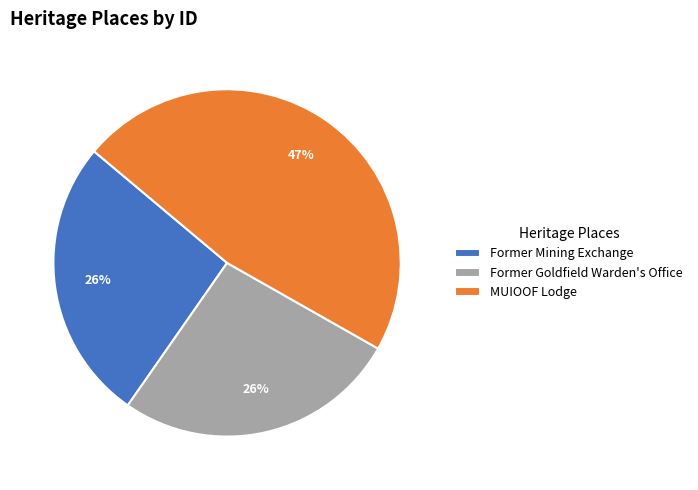

What is the ratio of the value at Former Goldfield Warden's Office to the value at MUIOOF Lodge?

0.6